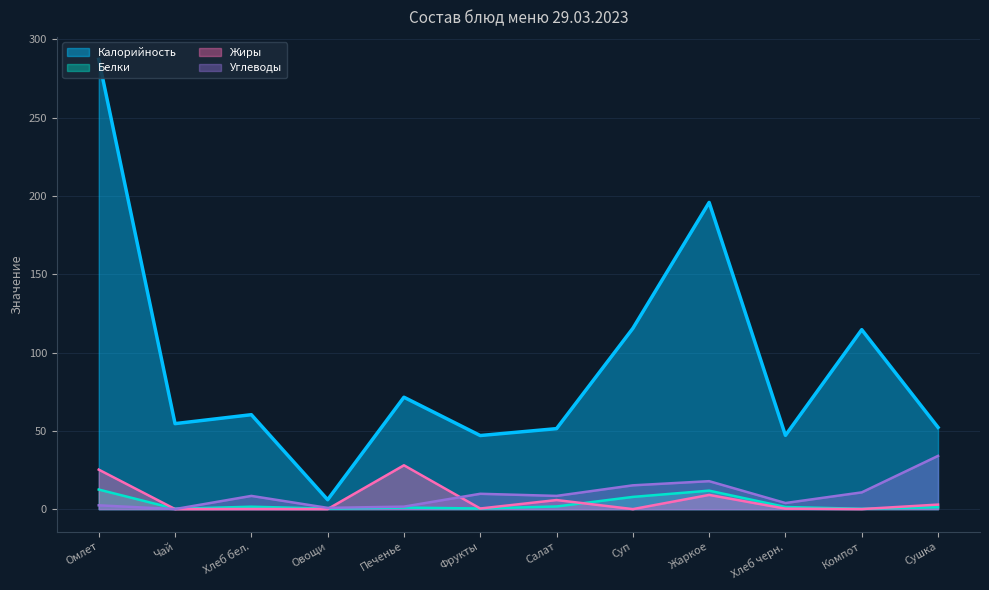

True or false: Белки has a value of 1.4 at Хлеб черн..

True